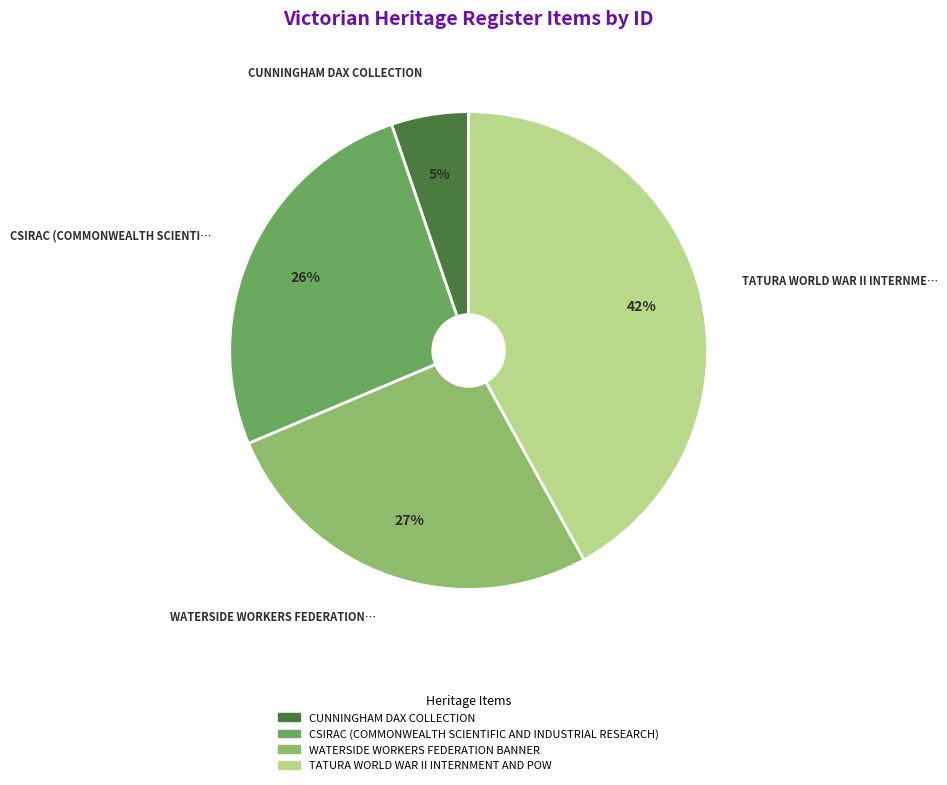

Between CUNNINGHAM DAX COLLECTION and CSIRAC (COMMONWEALTH SCIENTIFIC AND INDUSTRIAL RESEARCH), which is larger?

CSIRAC (COMMONWEALTH SCIENTIFIC AND INDUSTRIAL RESEARCH)